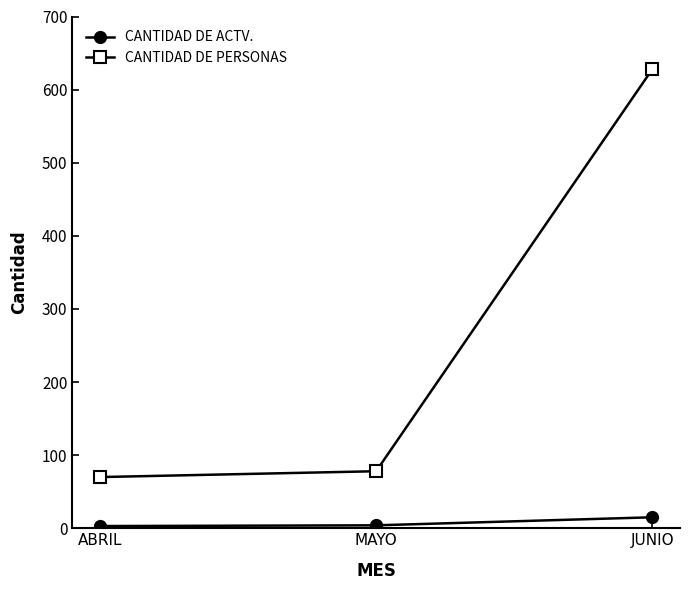

Rank the series by their maximum value, from lowest to highest.

CANTIDAD DE ACTV., CANTIDAD DE PERSONAS